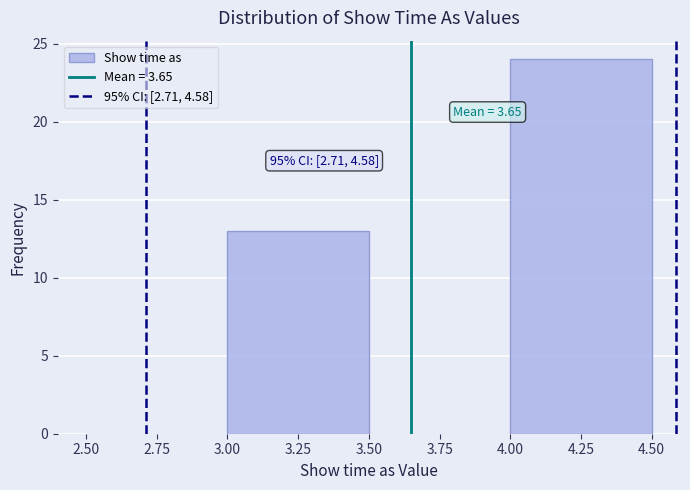

Which range on the x-axis has the tallest bar?

4.00 to 4.50